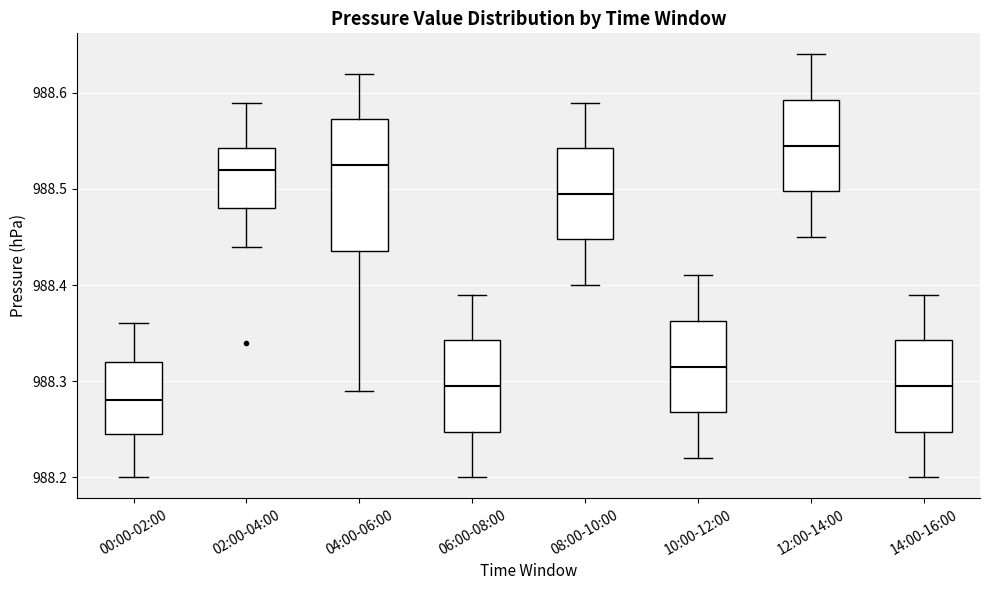

Where does the lower whisker of the box for 12:00-14:00 end on the y-axis? The values are not printed on the chart, so give them approximately, as read against the axis.

988.45